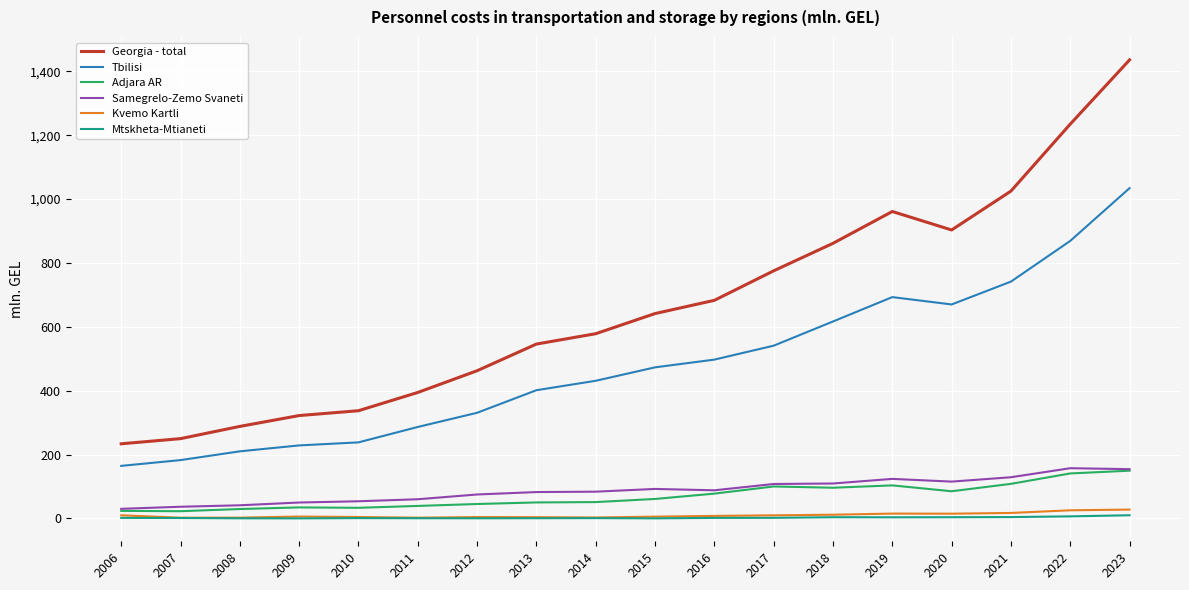

True or false: Tbilisi and Kvemo Kartli intersect in this chart.

False